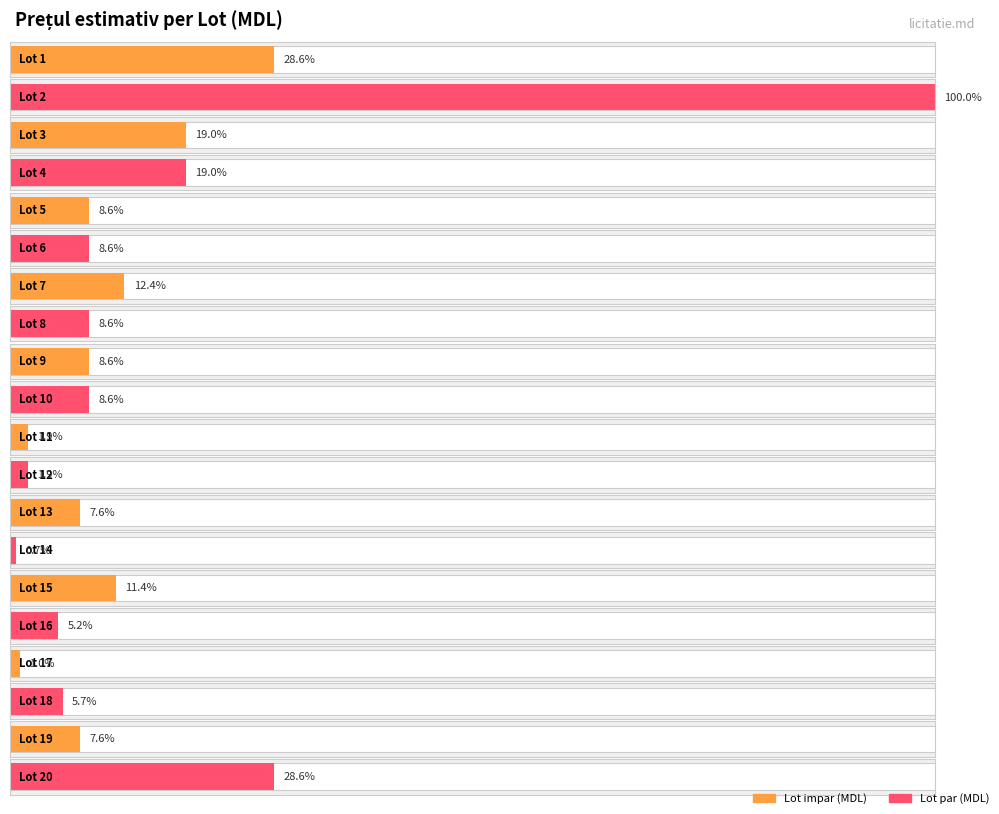

How many values are below 15000?

8